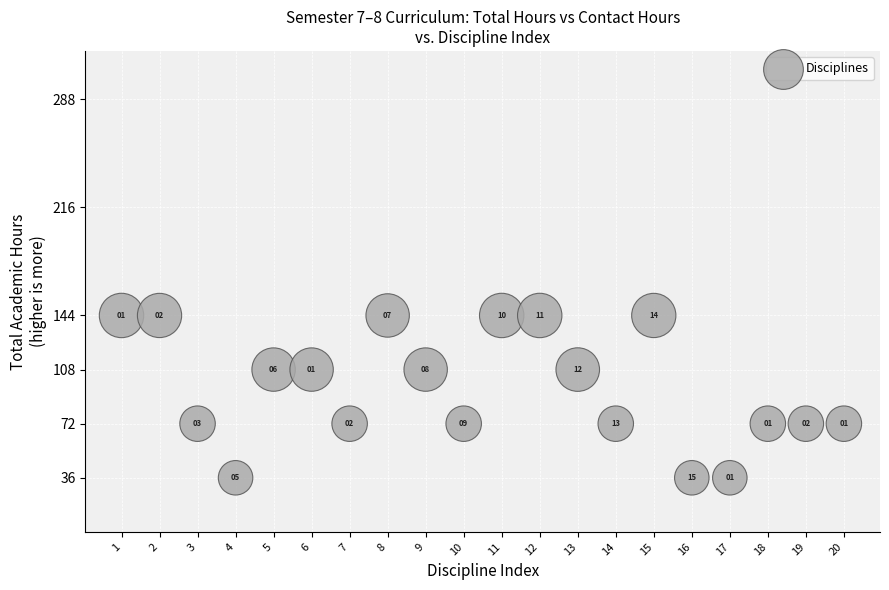

What Y value in the scatter plot is closest to 90?

72